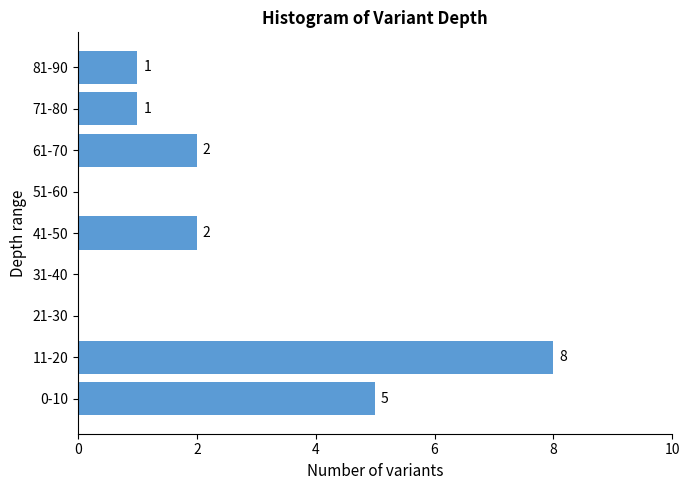

Reading bottom to top, transcribe all the data shown in this chart.

0-10=5	11-20=8	21-30=0	31-40=0	41-50=2	51-60=0	61-70=2	71-80=1	81-90=1